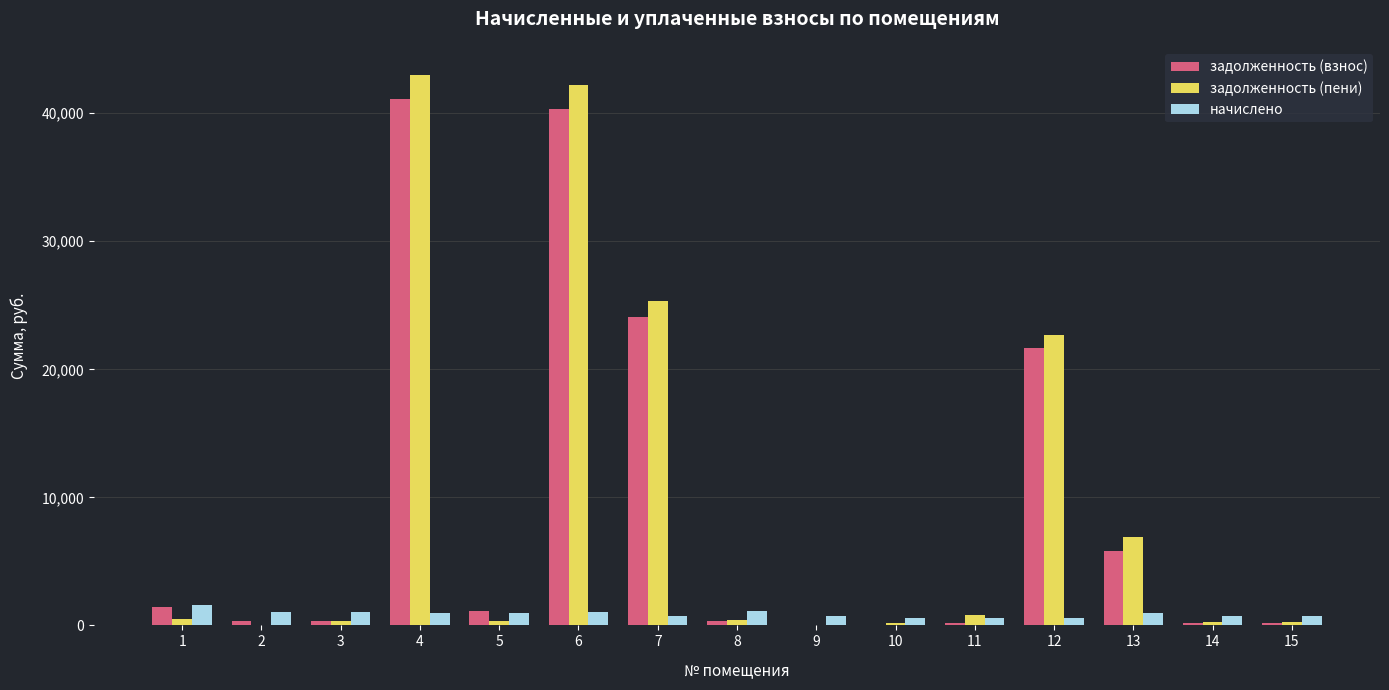

At which category is the sum across all series the highest?

4